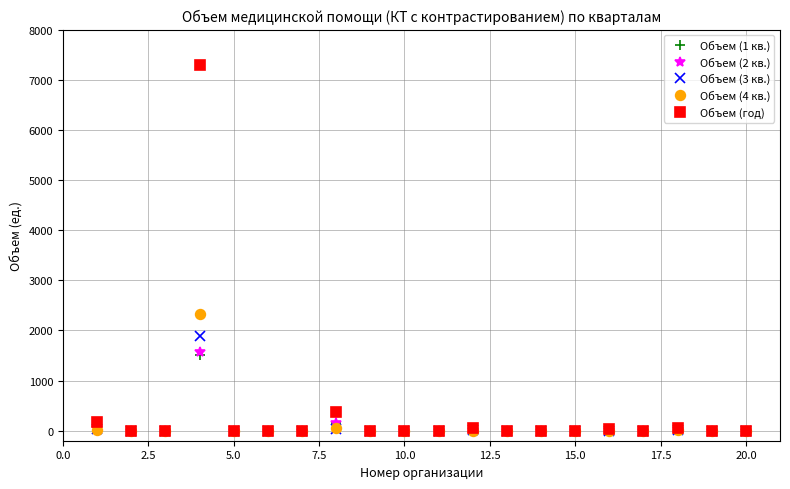

What is the highest value of the Объем (год) series?

7291